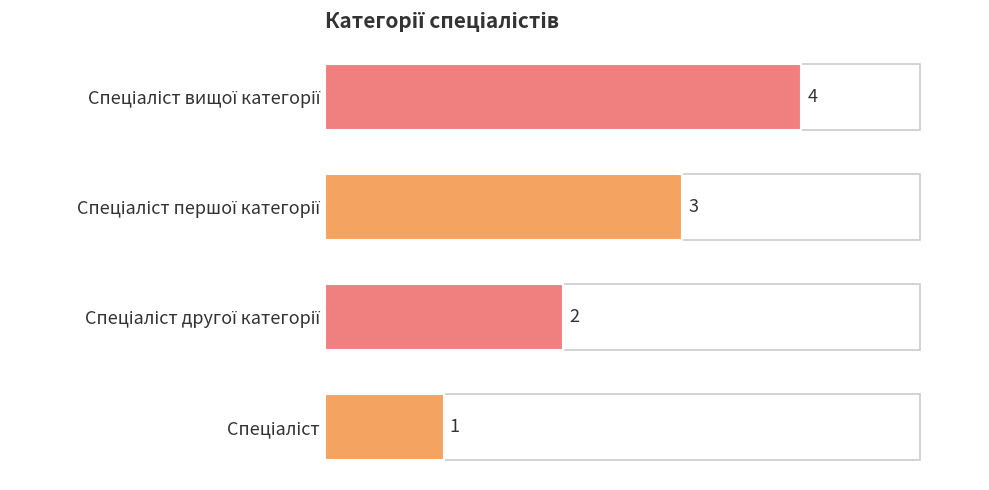

What is the maximum value shown in the chart?

4